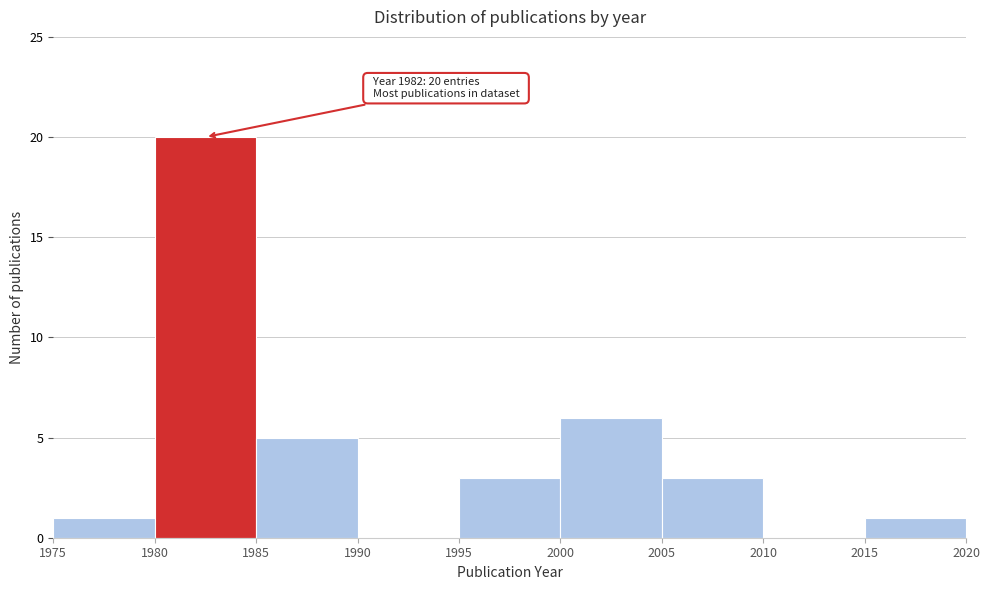

Which range on the x-axis has the tallest bar?

1980 to 1985